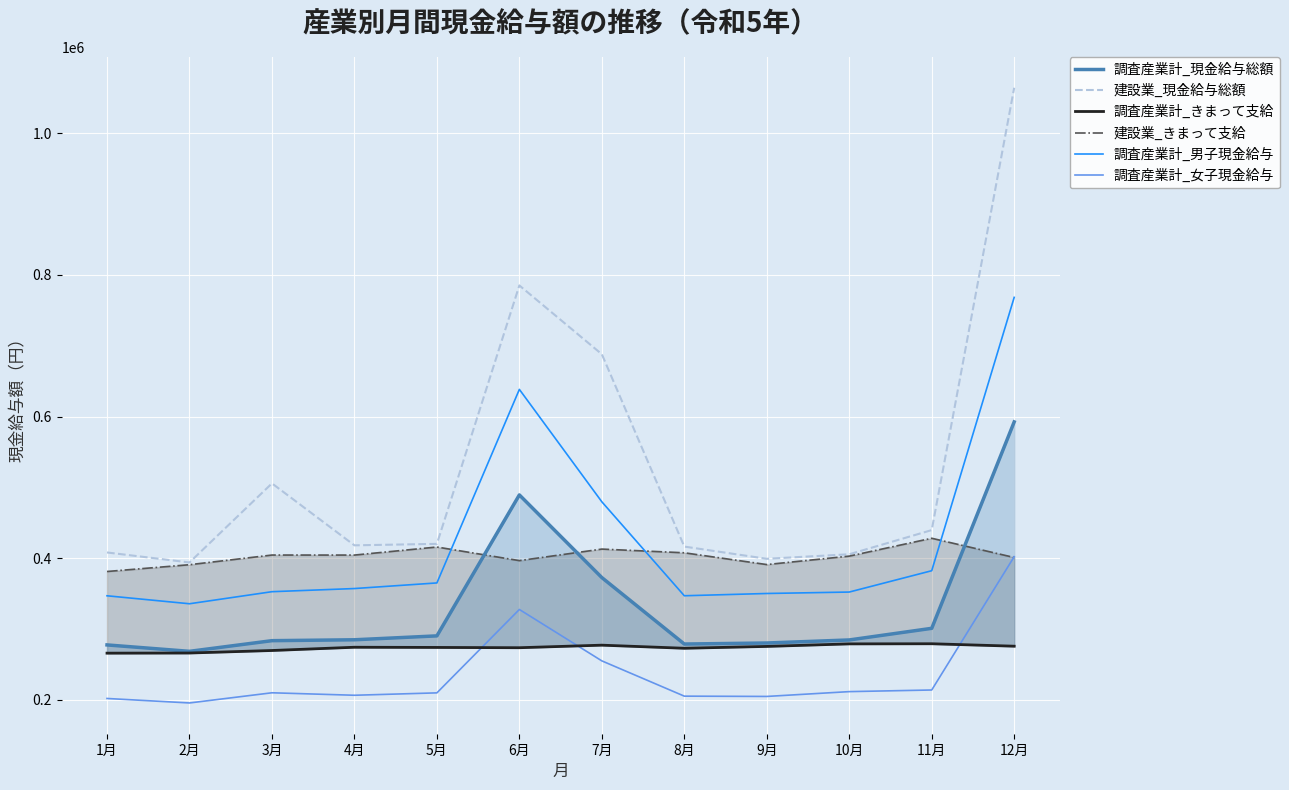

What is the value of the 調査産業計_女子現金給与 point at the 1st from the left?

201695